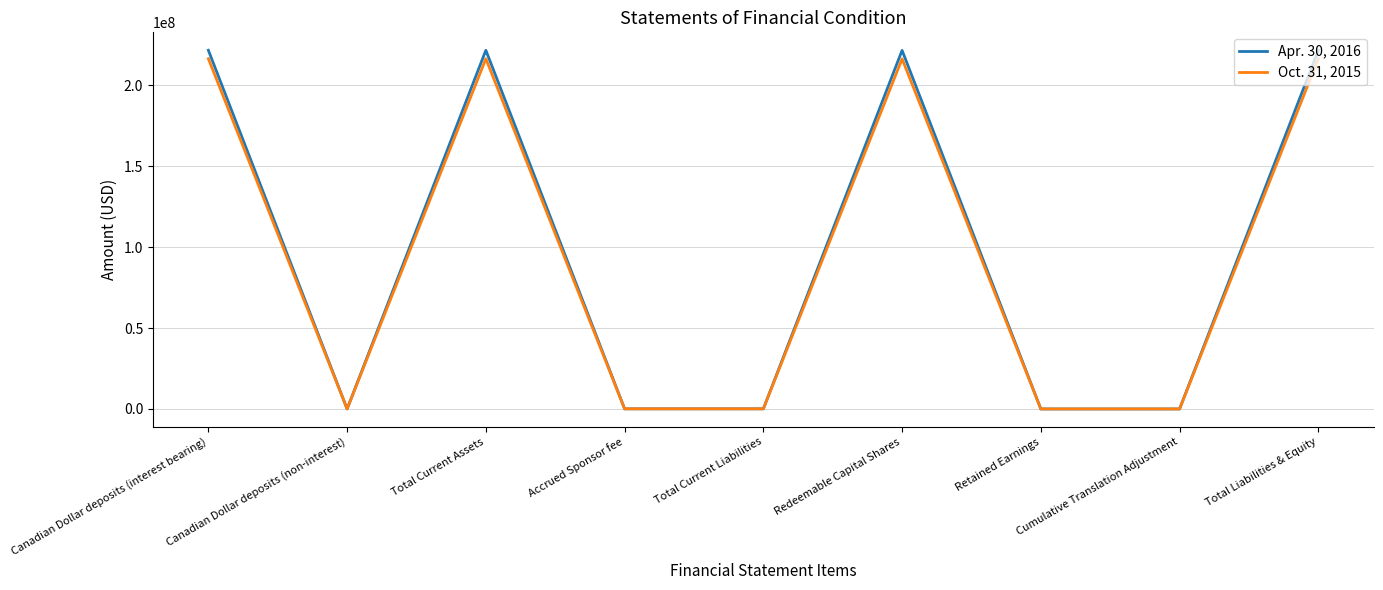

What is the total value across all series at Total Liabilities & Equity?

437909520